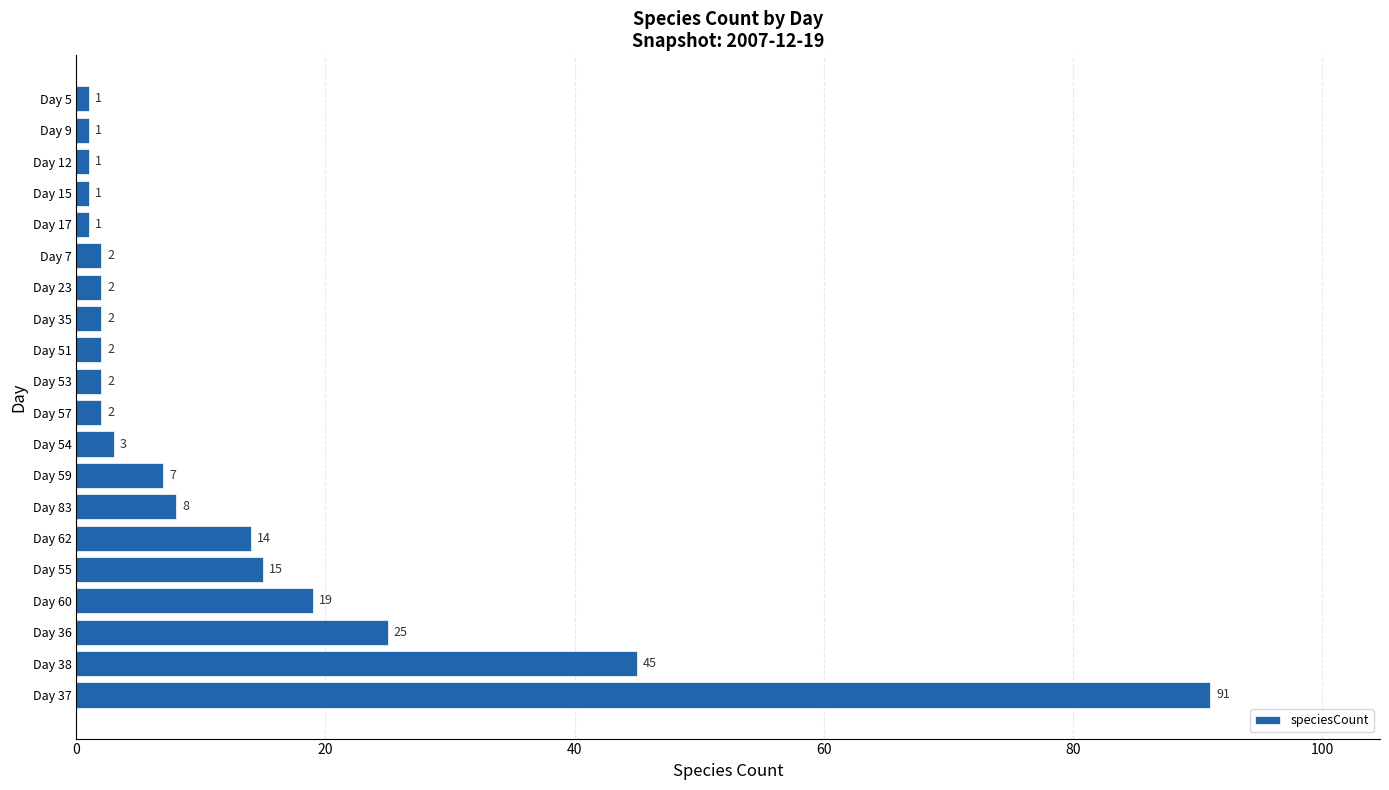

What is the maximum value shown in the chart?

91